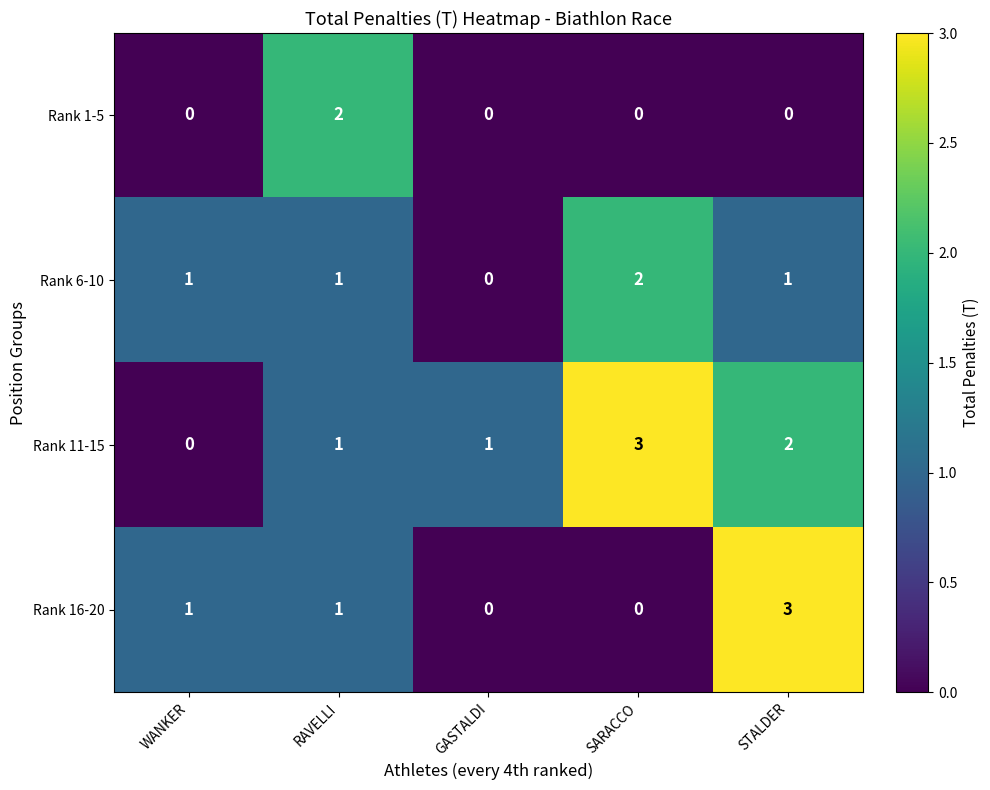

Which series has the largest total across all categories?

Rank 11-15